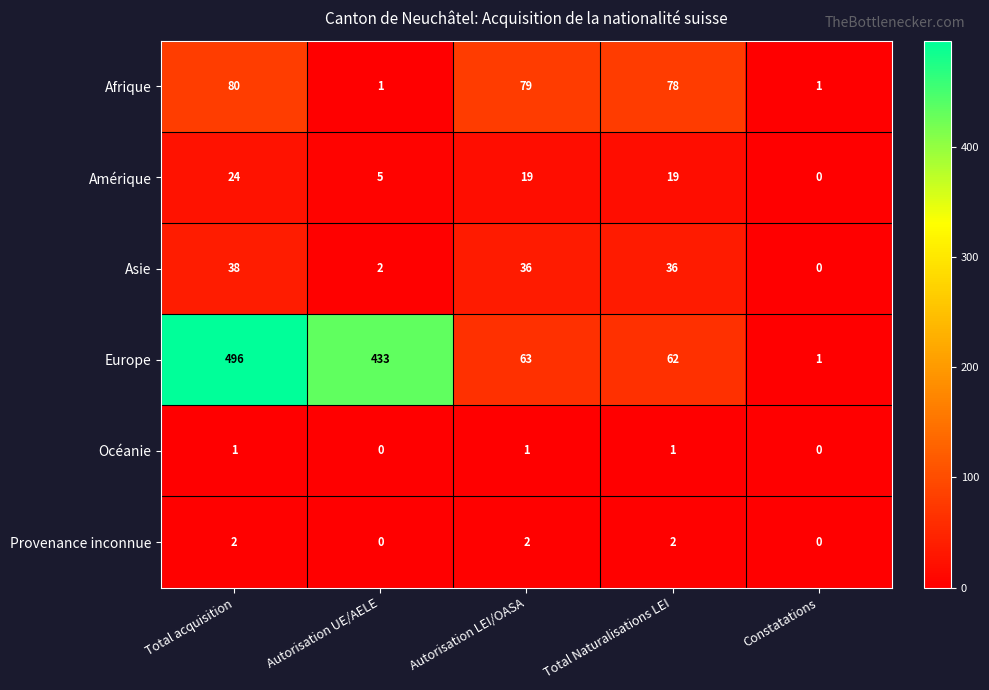

Which series changed the most between Autorisation LEI/OASA and Constatations?

Afrique